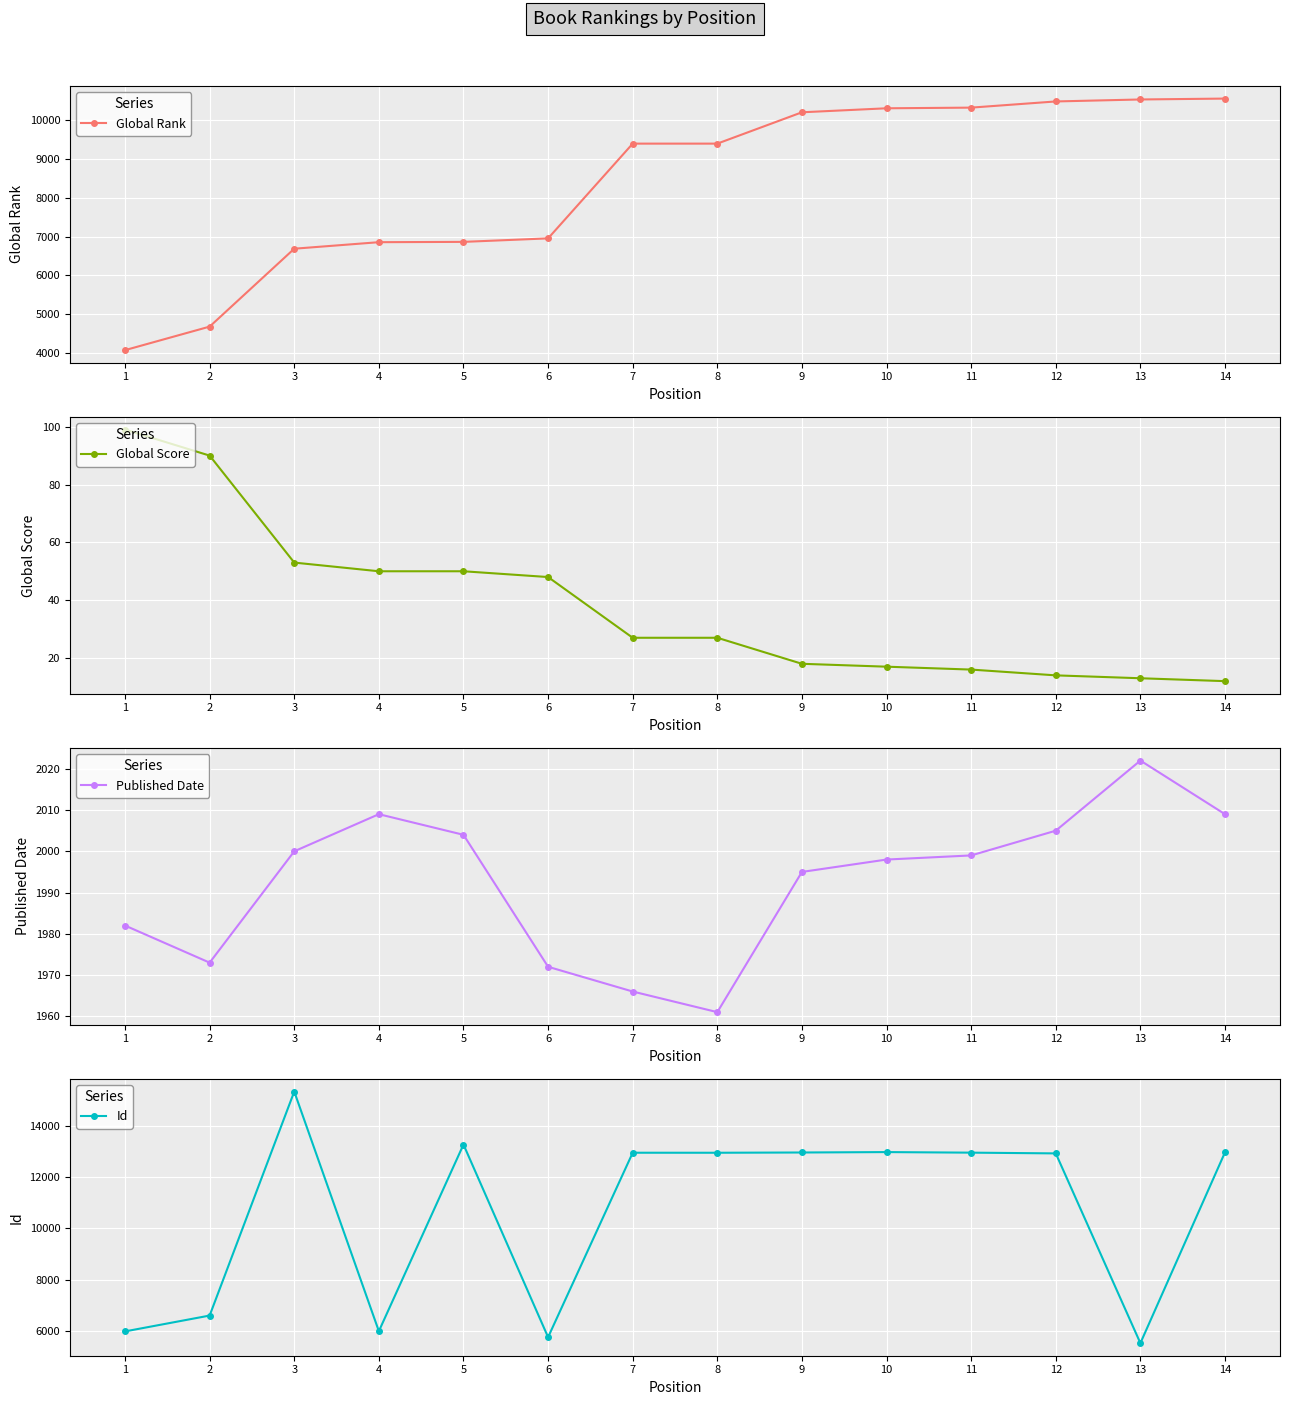

The value of Global Rank at 13 is 17063. True or false?

False